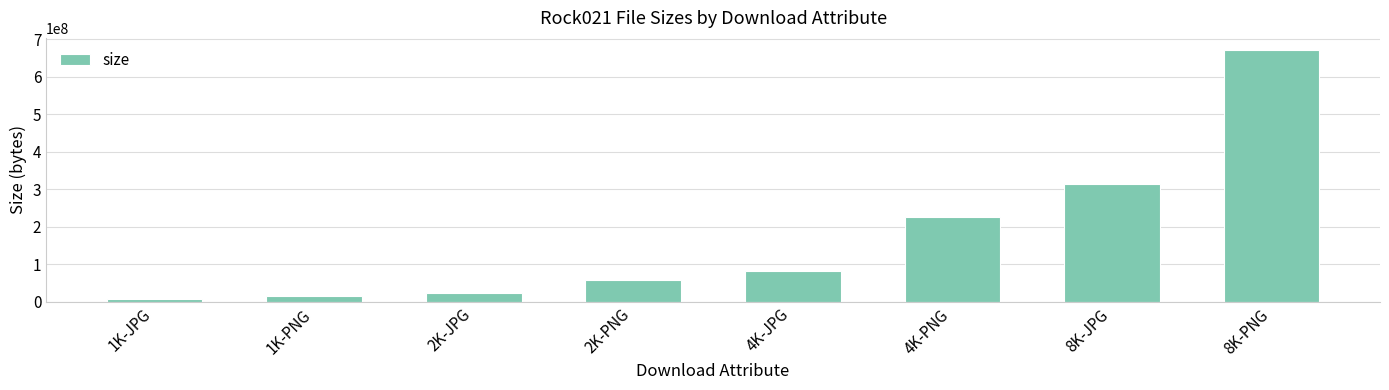

Where is the data nearest to the value 338391789?

8K-JPG